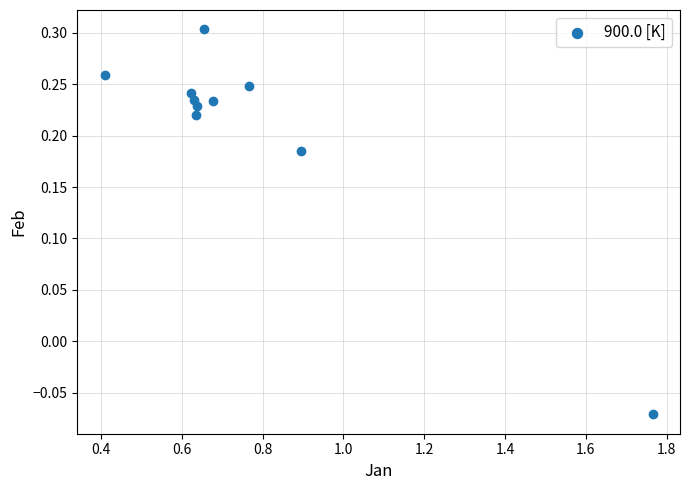

What is the range of Y values (max minus min)?

0.4